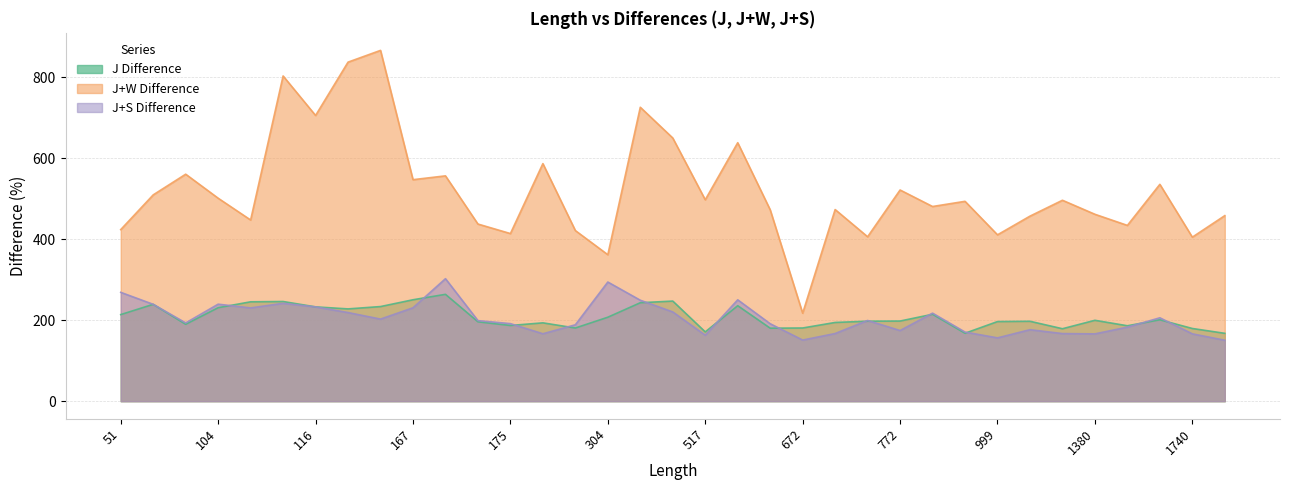

At which label is J Difference closest to 215?

785